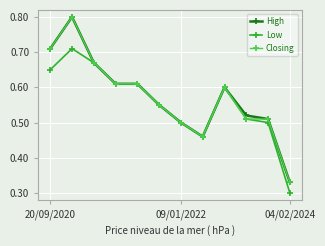

What are all the series names shown in the legend?

High, Low, Closing